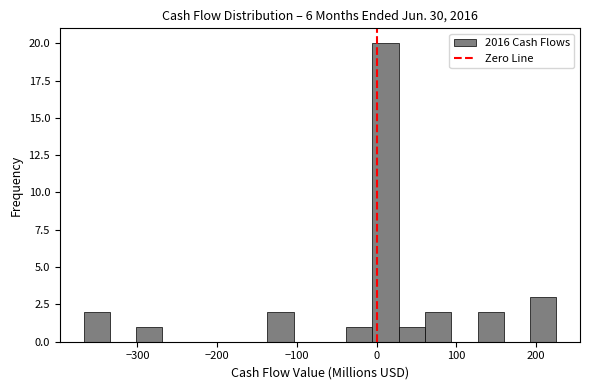

Around what value on the x-axis is the tallest bar? Give the approximate position of its centre, as read against the axis.

10